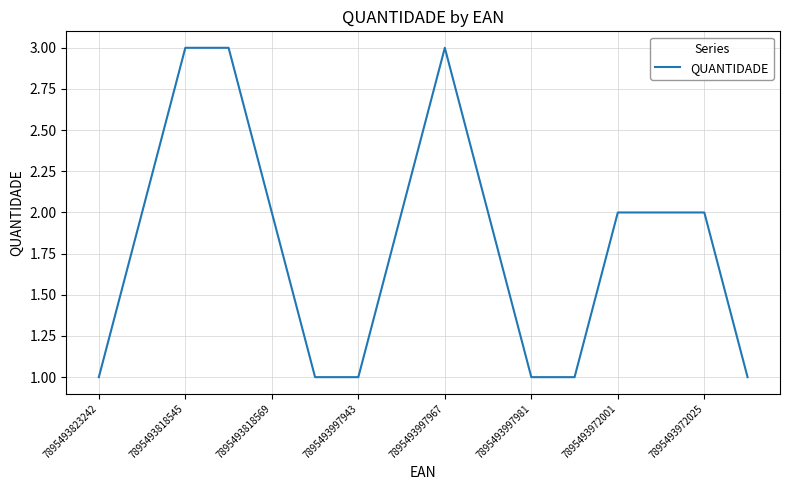

What is the maximum value shown in the chart?

3